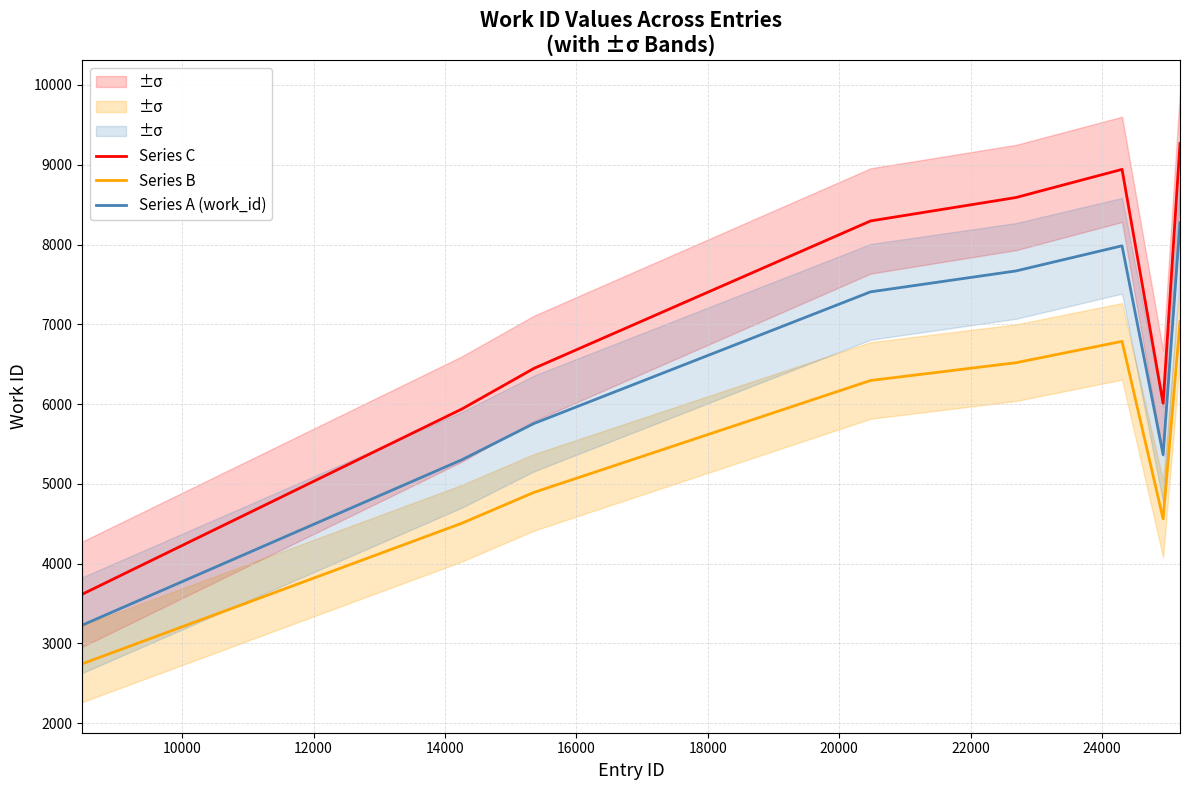

What is the average value of the Series C series?

7138.2